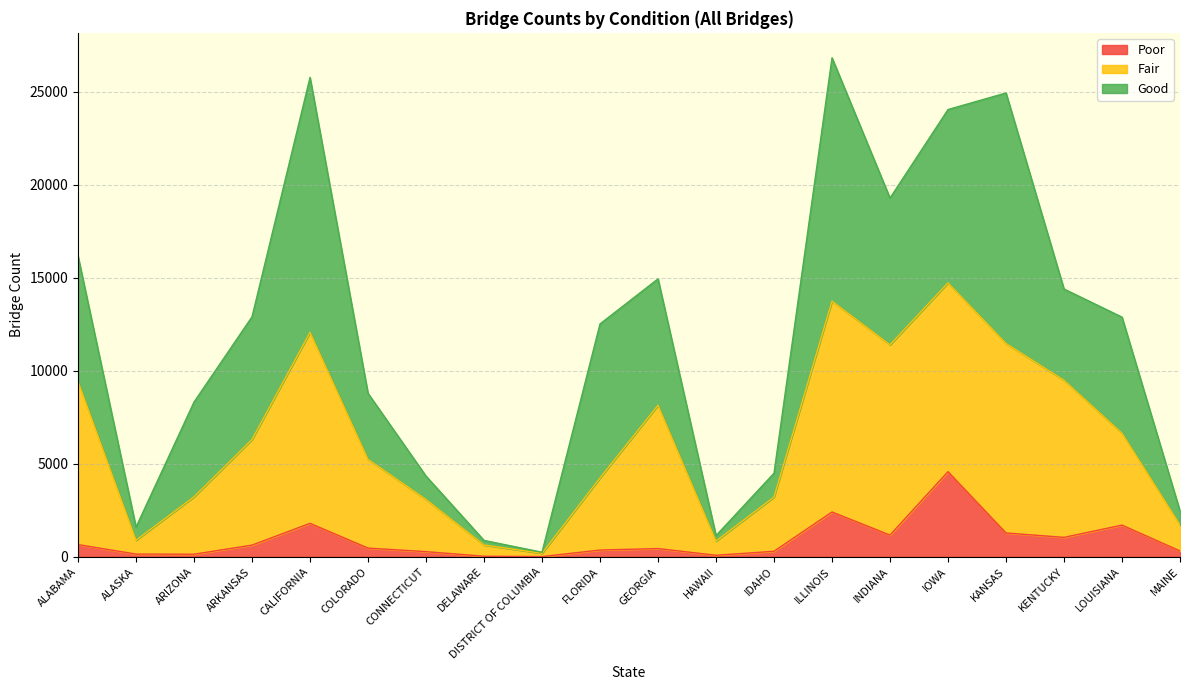

What is the difference between the highest and lowest values at DISTRICT OF COLUMBIA?

174